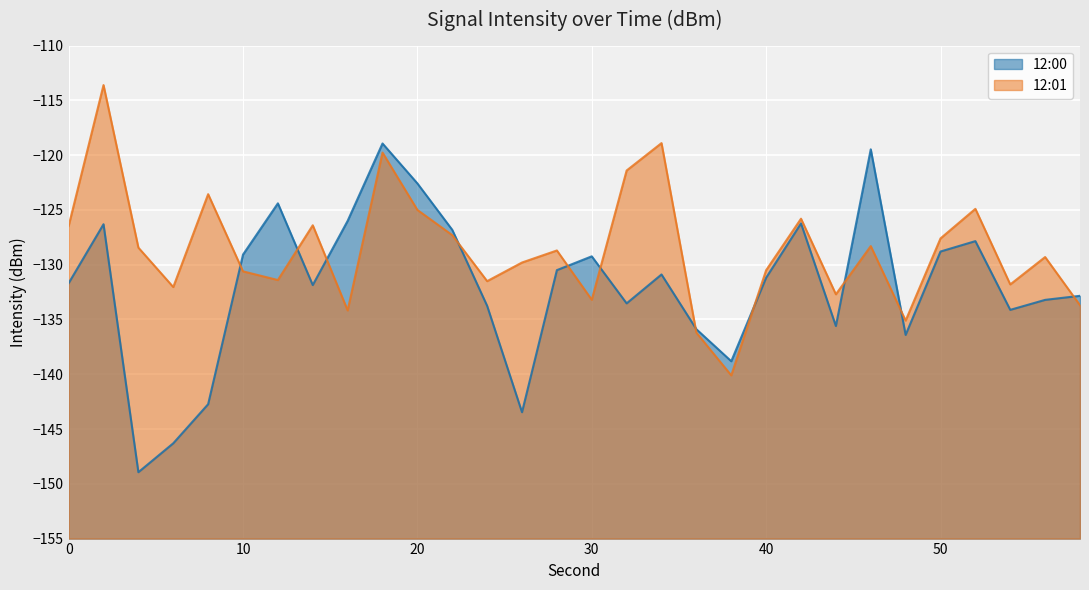

True or false: 12:00 and 12:01 cross at least once.

True